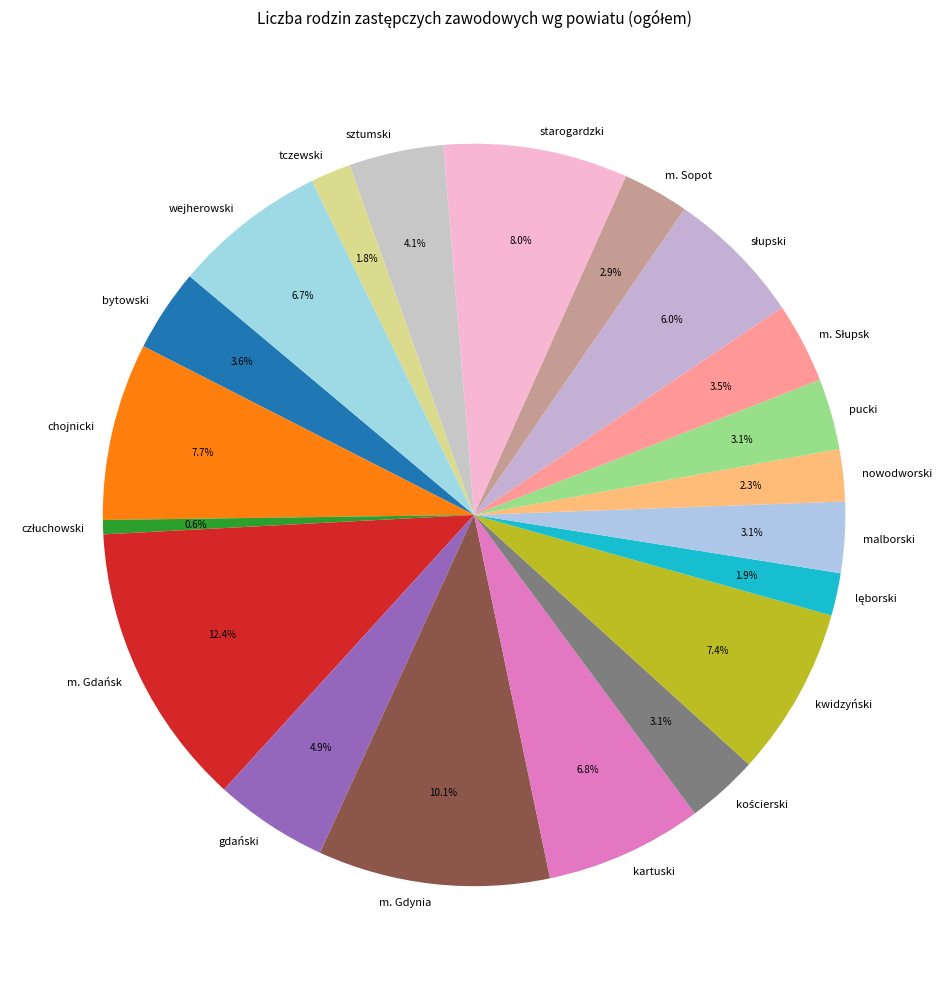

Is m. Sopot the majority of the pie?

No